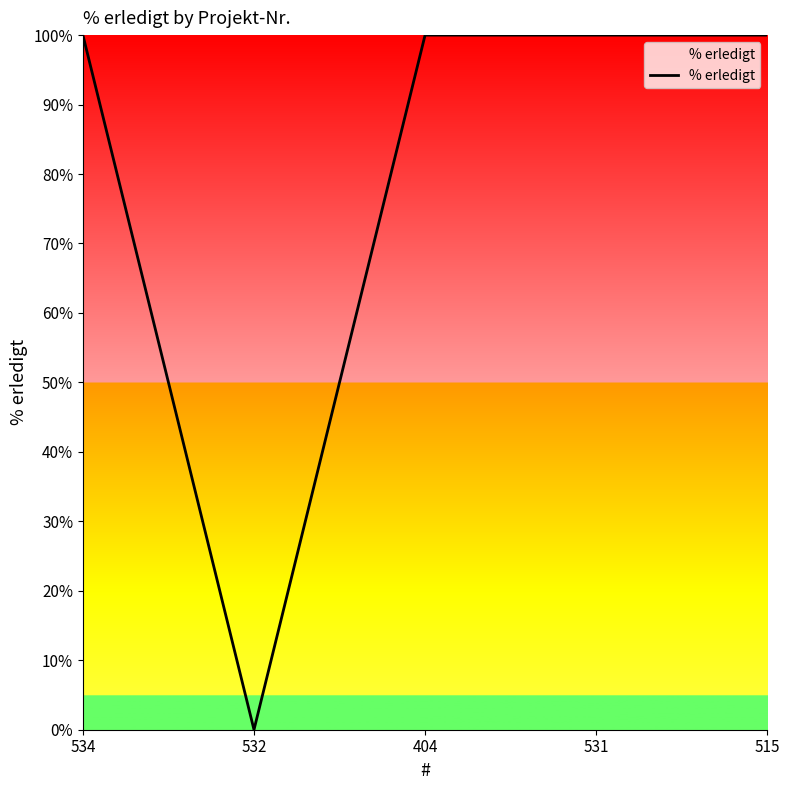

True or false: the data has more than 2 interior local peaks.

False